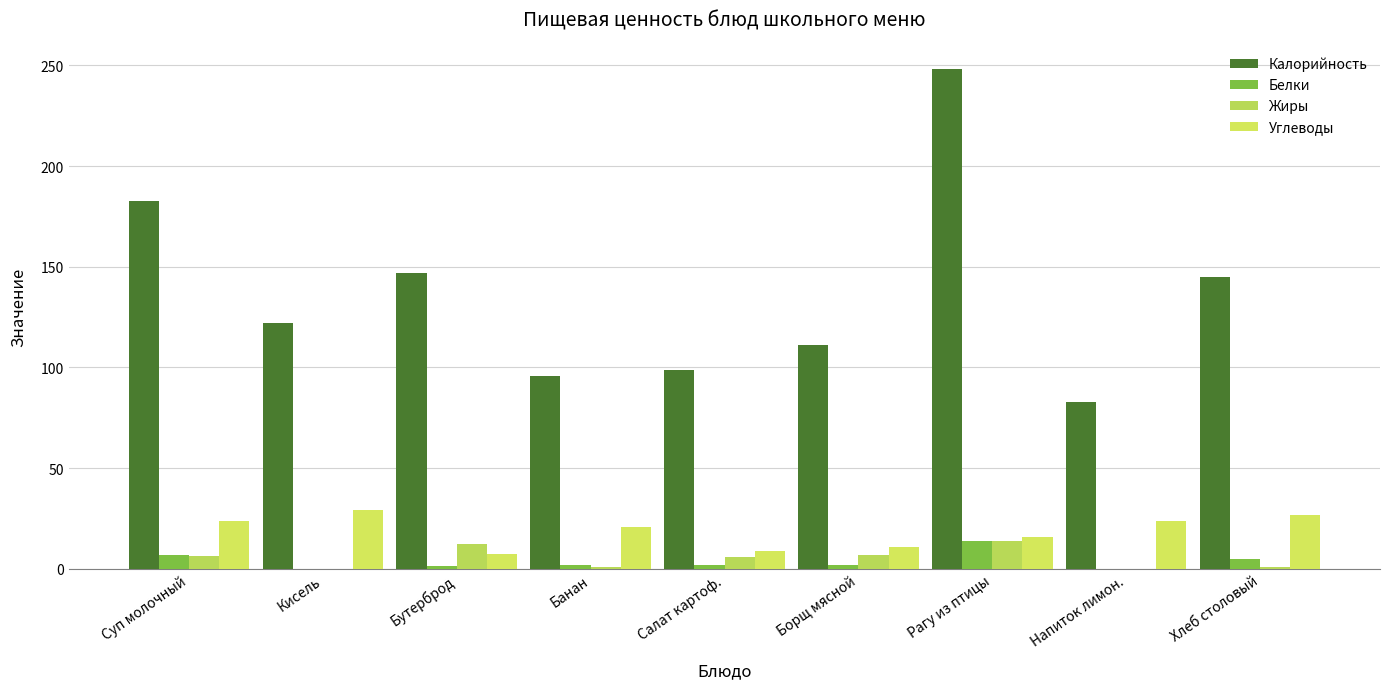

How many data points does each series have?

9